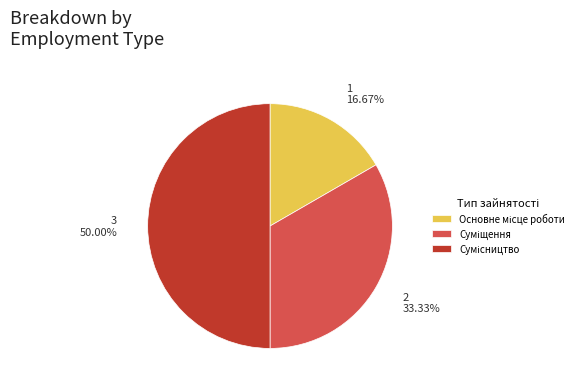

Is it true that Основне місце роботи is 25% of the pie?

False